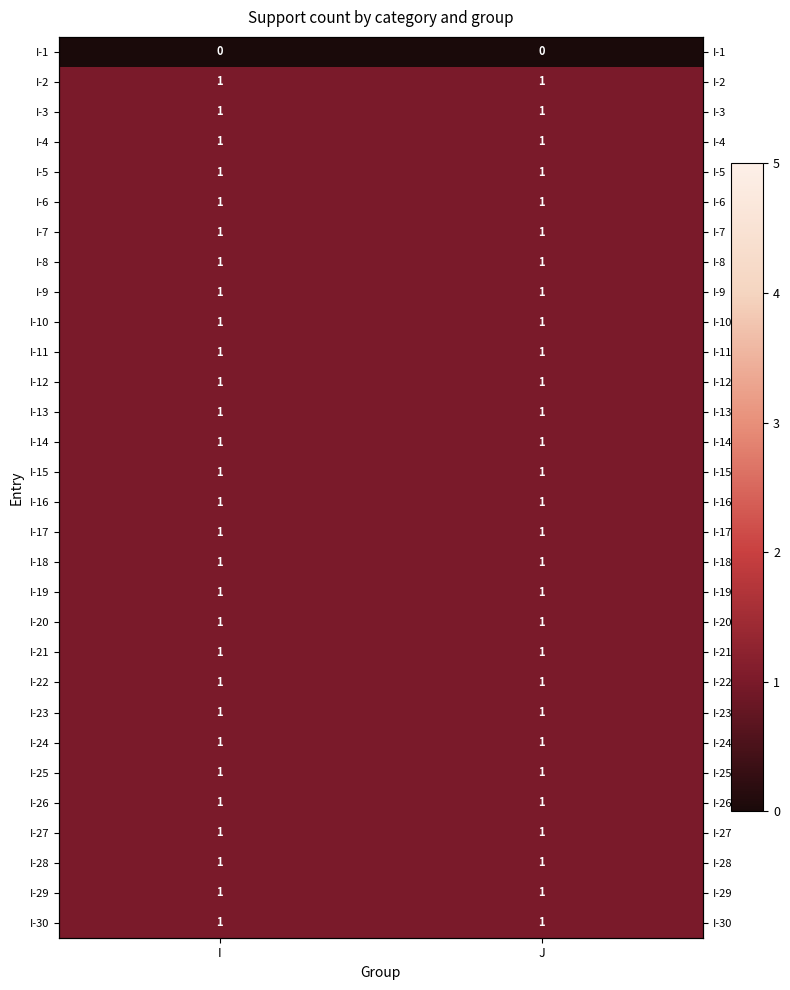

Rank the series by their maximum value, from highest to lowest.

I-2, I-3, I-4, I-5, I-6, I-7, I-8, I-9, I-10, I-11, I-12, I-13, I-14, I-15, I-16, I-17, I-18, I-19, I-20, I-21, I-22, I-23, I-24, I-25, I-26, I-27, I-28, I-29, I-30, I-1